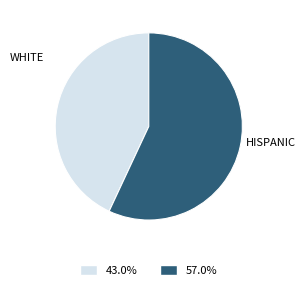

Is there a majority slice in this chart?

Yes